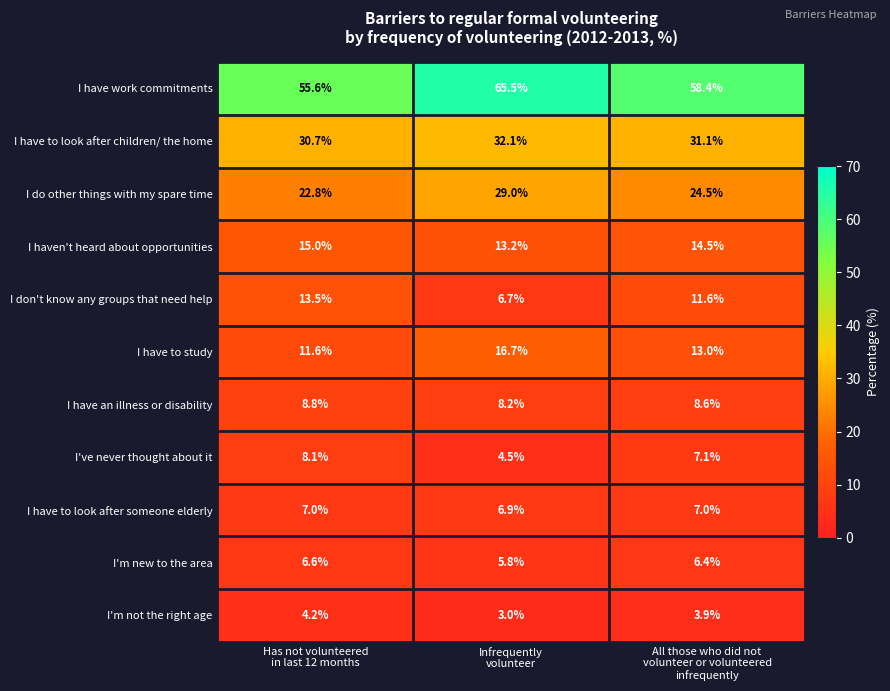

At which category is the sum across all series the highest?

Infrequently
volunteer